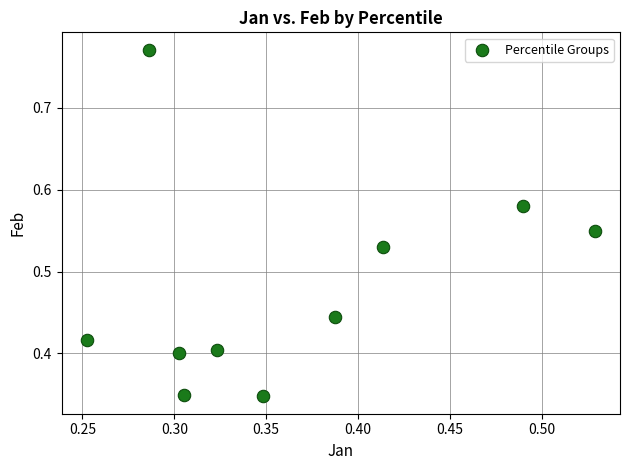

How many points are shown in the scatter plot?

10